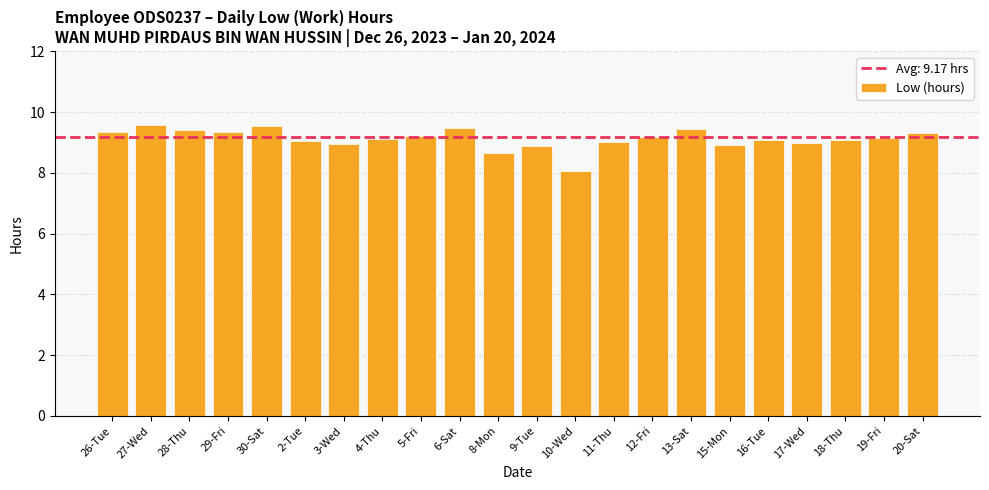

Are the bars grouped side by side (vs. stacked)?

No